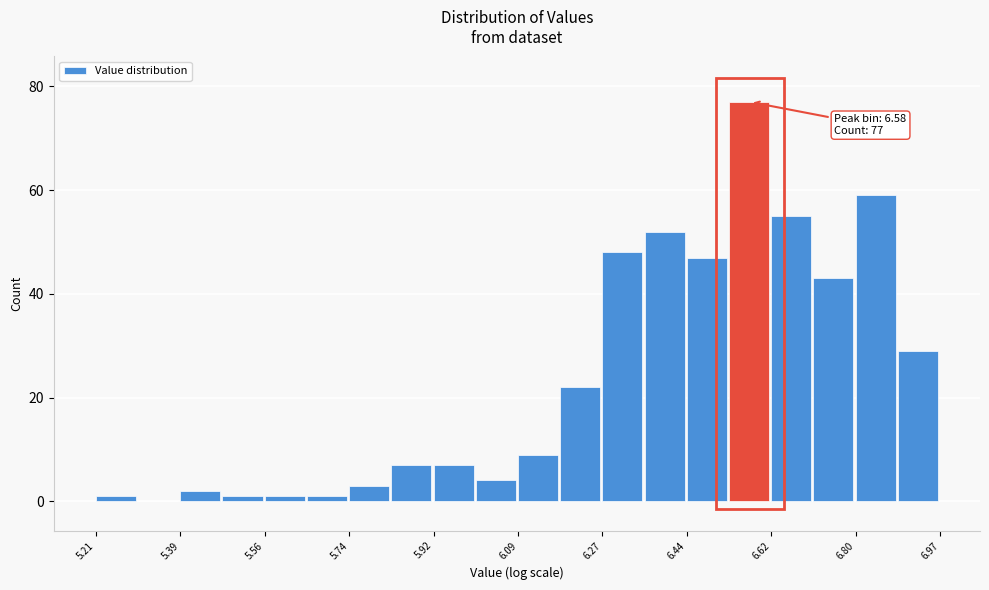

Which range on the x-axis has the tallest bar?

6.54 to 6.62